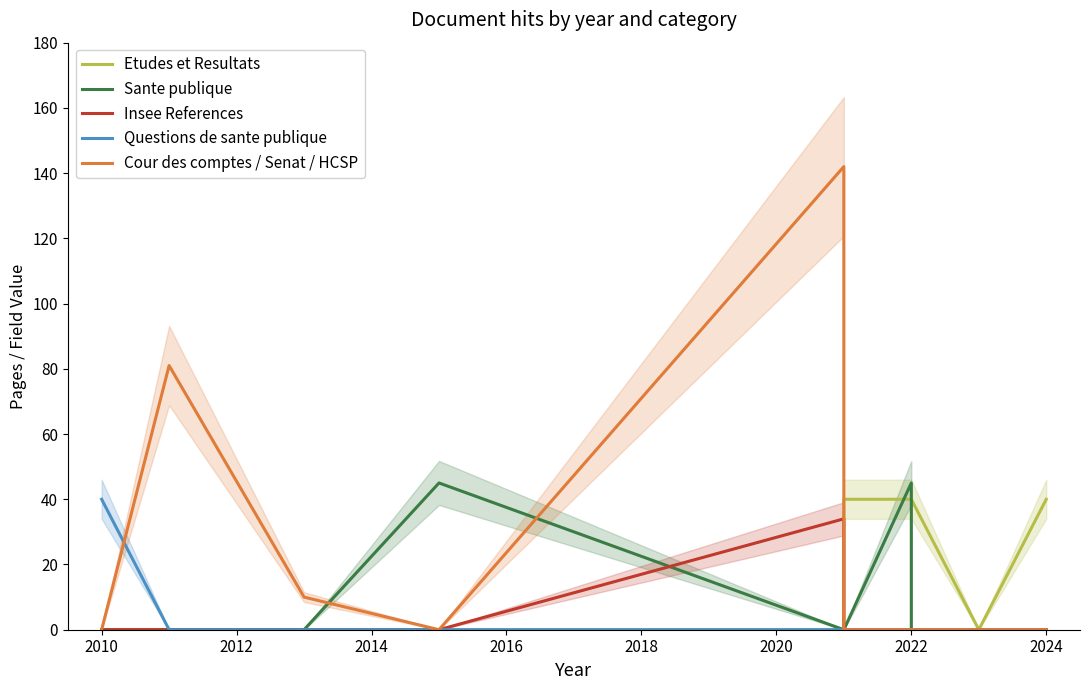

Between 2014 and 2016, which series saw the biggest shift?

Cour des comptes / Senat / HCSP